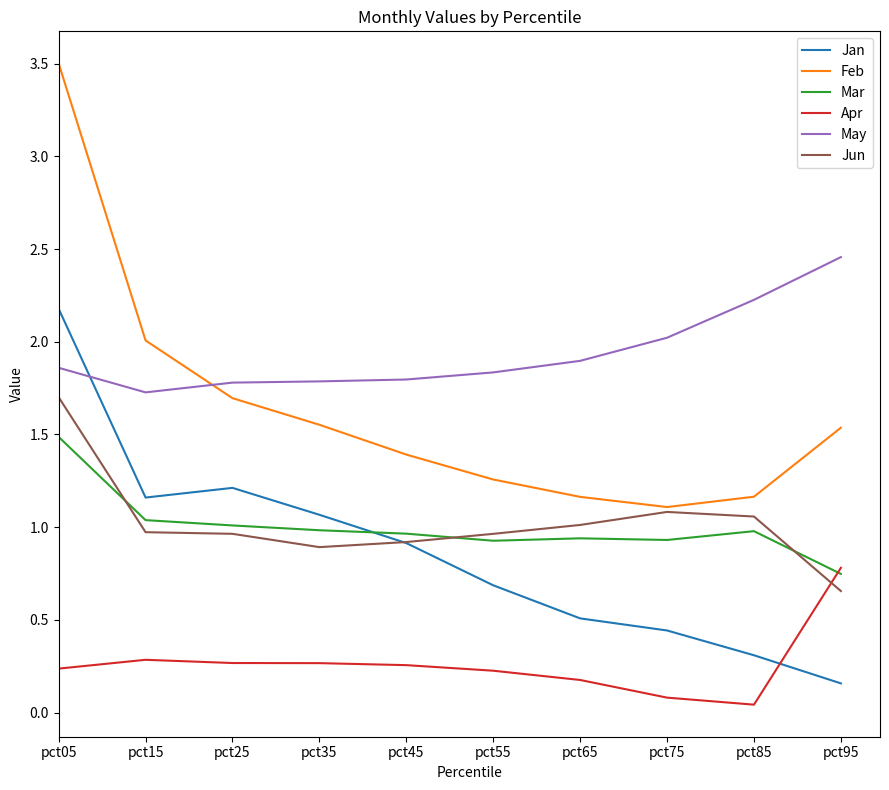

At which category does Jan reach its first local valley?

pct15